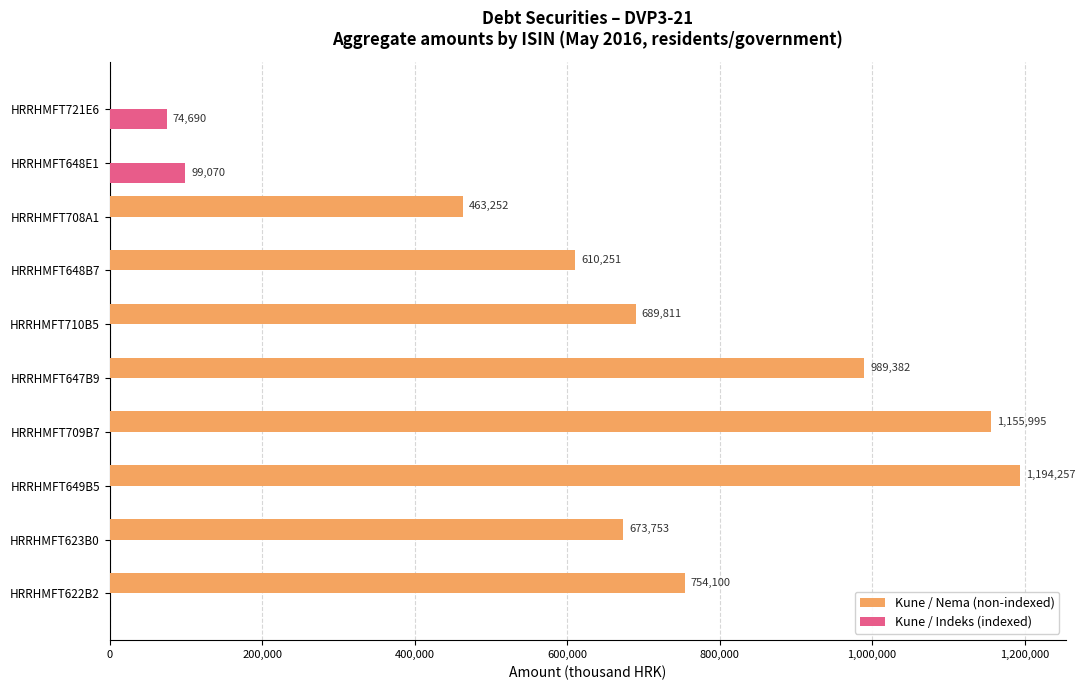

At which category is the sum across all series the highest?

HRRHMFT649B5